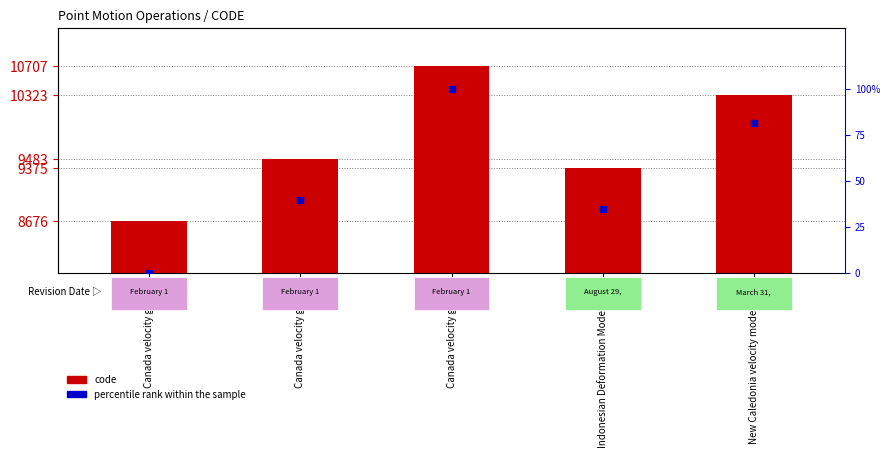

Which series contains the highest Y value?

code